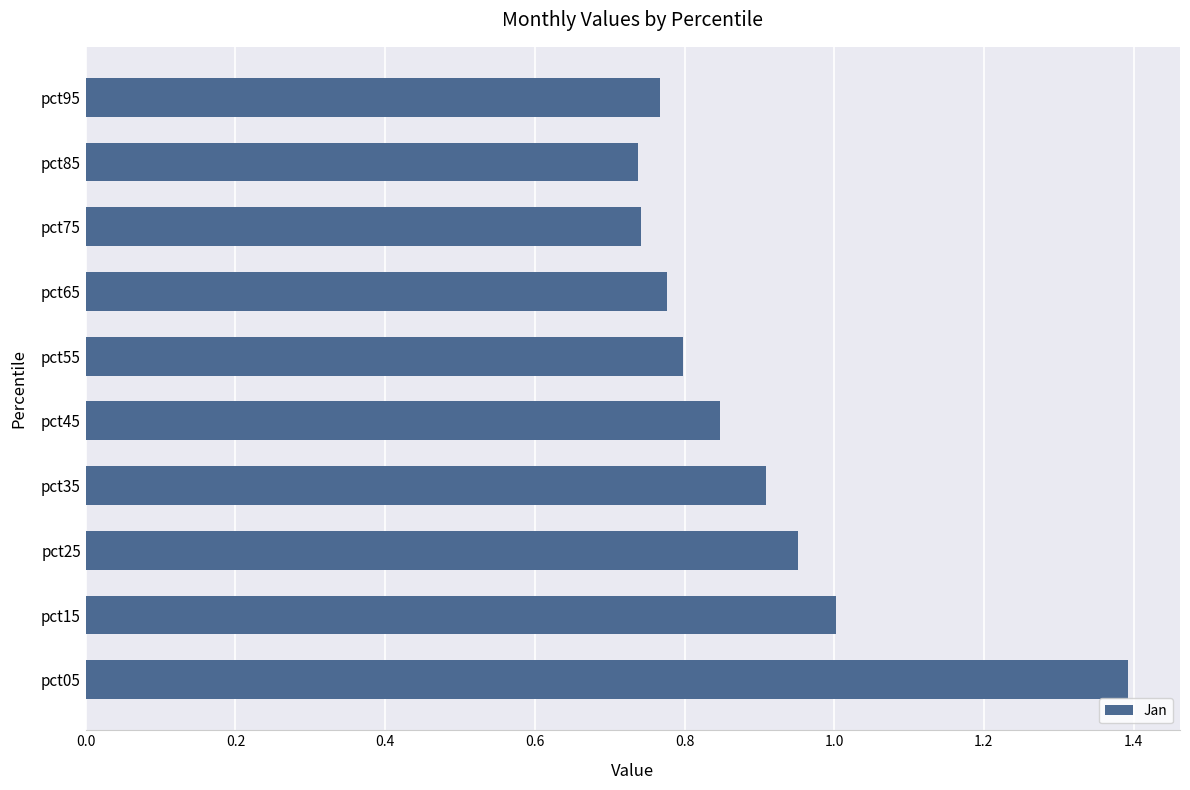

What is the difference between the second highest and minimum values?

0.3